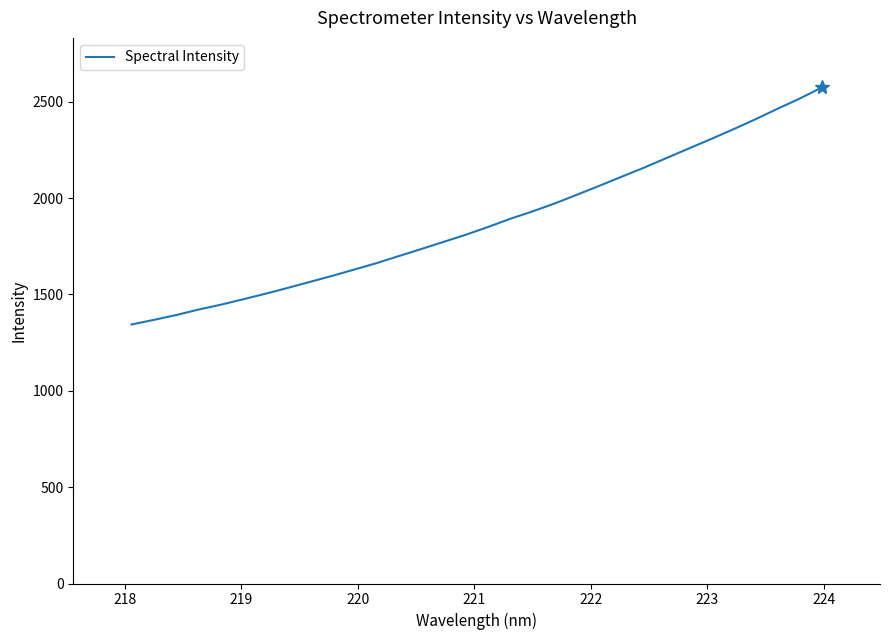

What is the minimum value shown in the chart?

1344.0